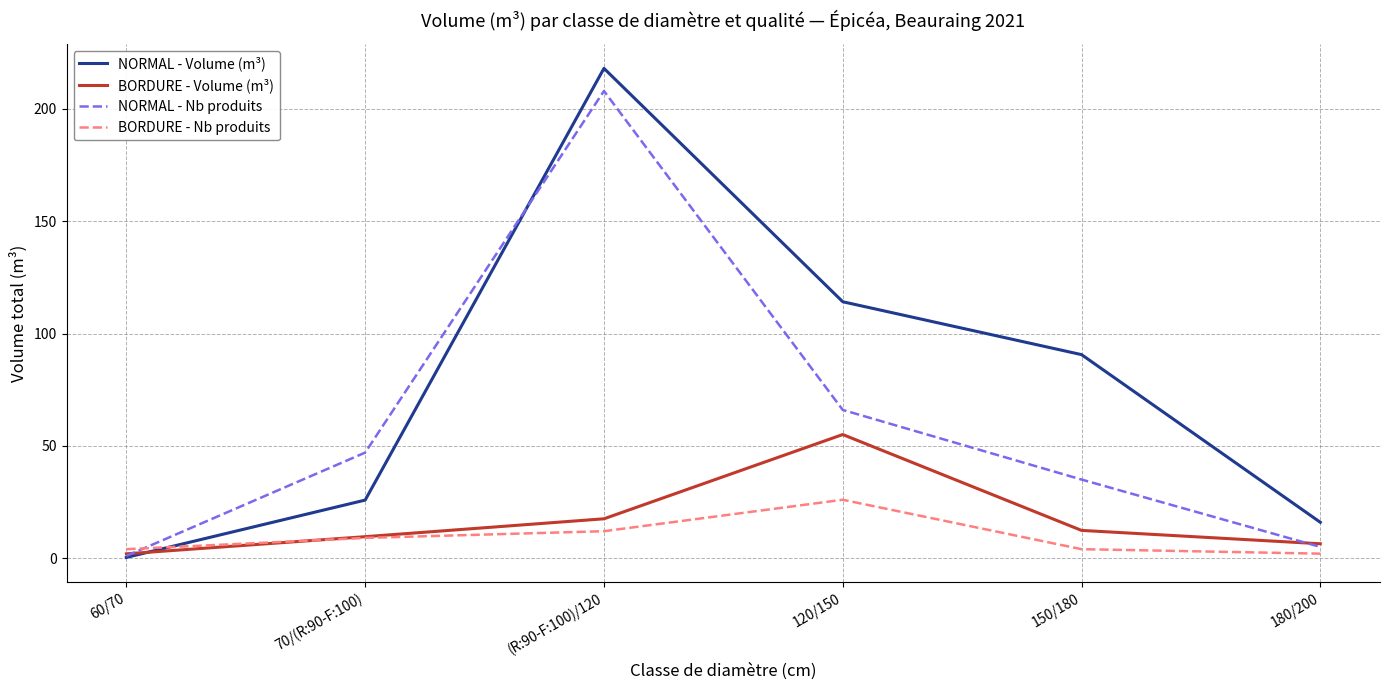

At which label does NORMAL - Volume (m³) reach its minimum?

60/70